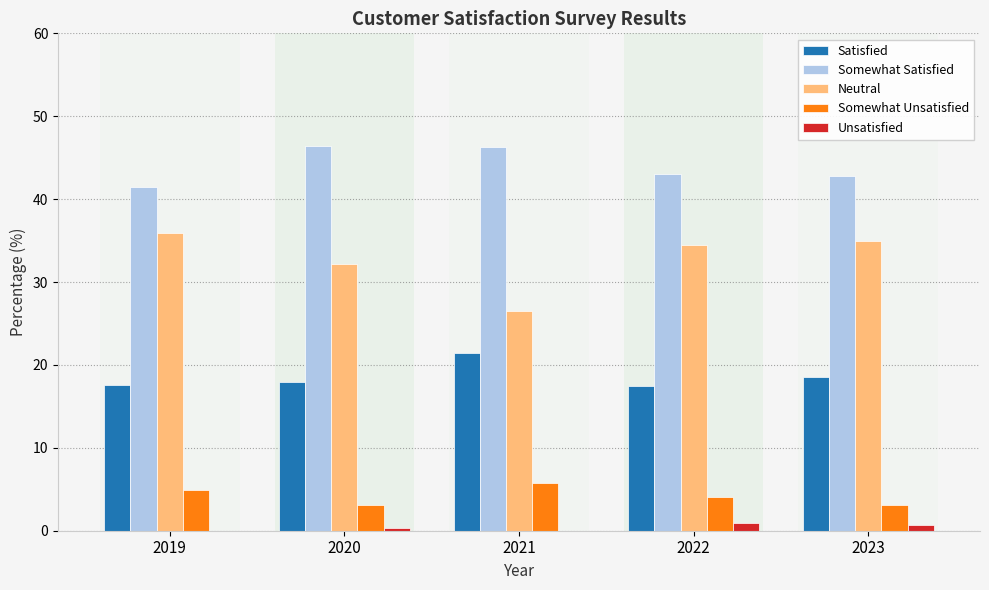

What is the greatest value displayed?

46.4